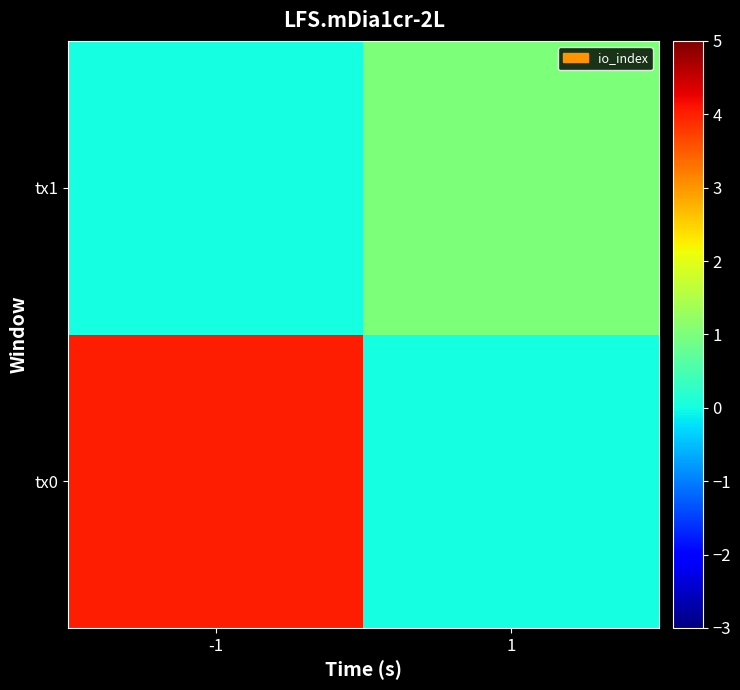

At which category is the sum across all series the highest?

-1